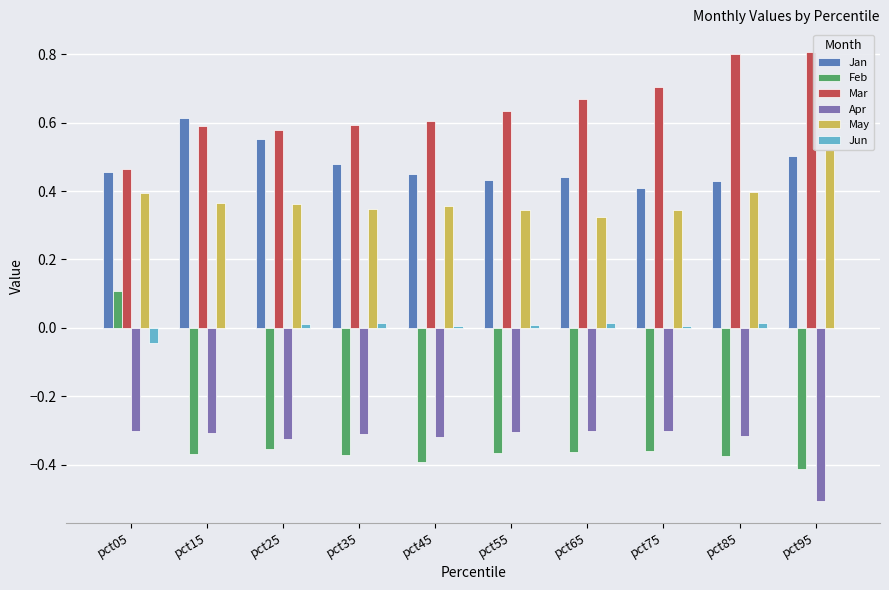

How many Jan values are between 0 and 1?

10